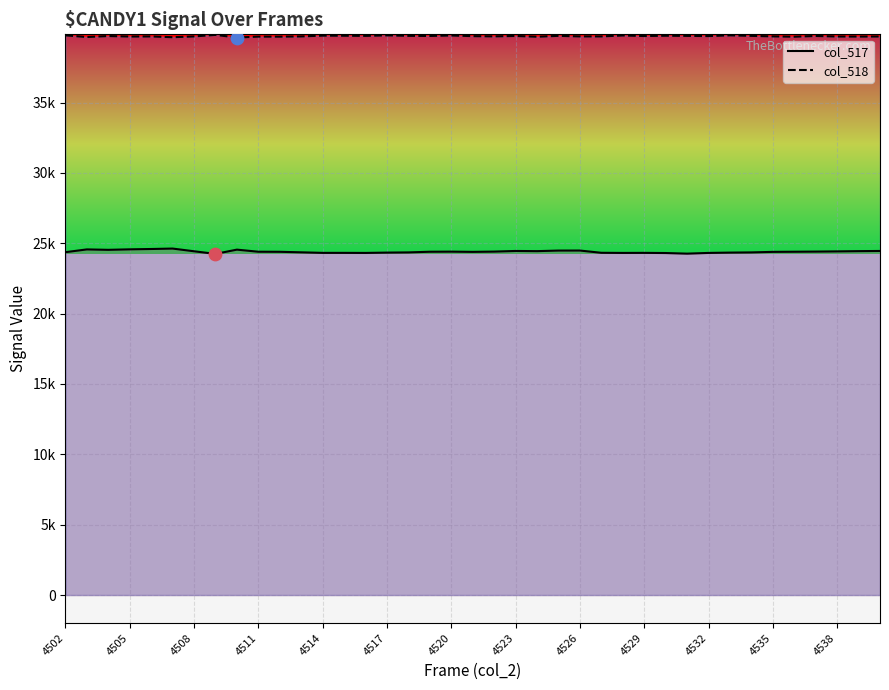

What is the total value across all series at 4505?

64258